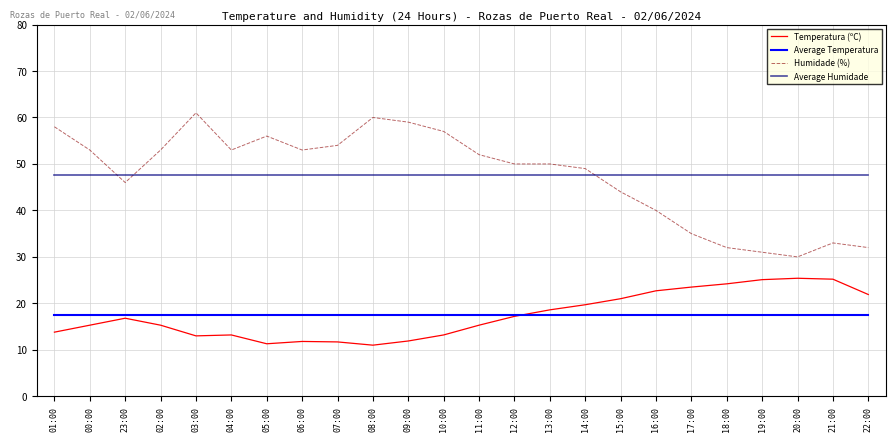

What are all the series names shown in the legend?

Temperatura (ºC), Average Temperatura, Humidade (%), Average Humidade